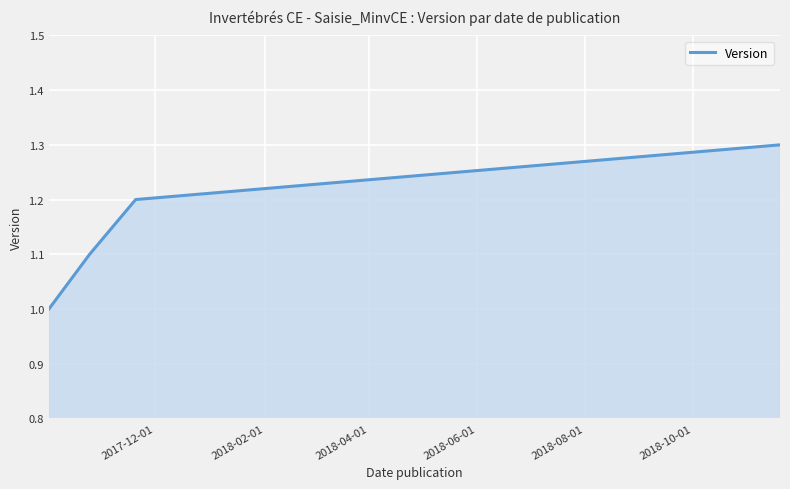

What is the maximum value shown in the chart?

1.3